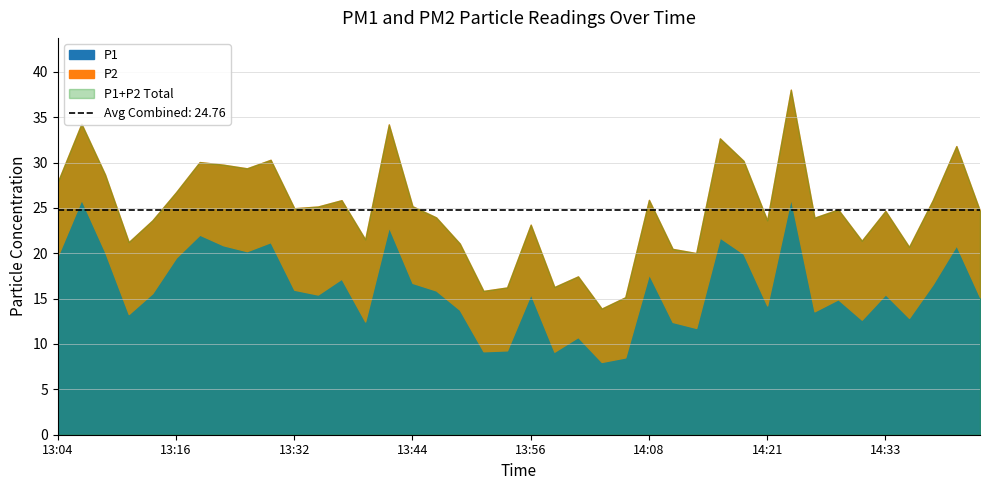

The value of P1 at 14:16 is 21.7. True or false?

True